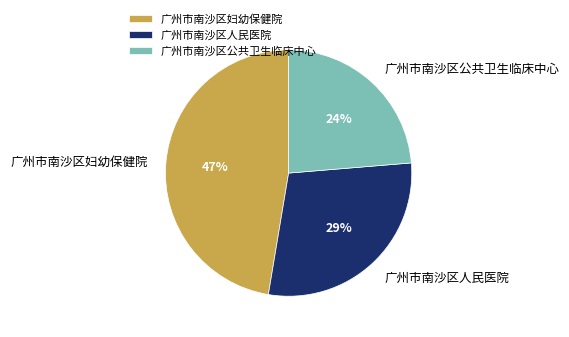

To the nearest percent, what portion does 广州市南沙区人民医院 represent?

29%